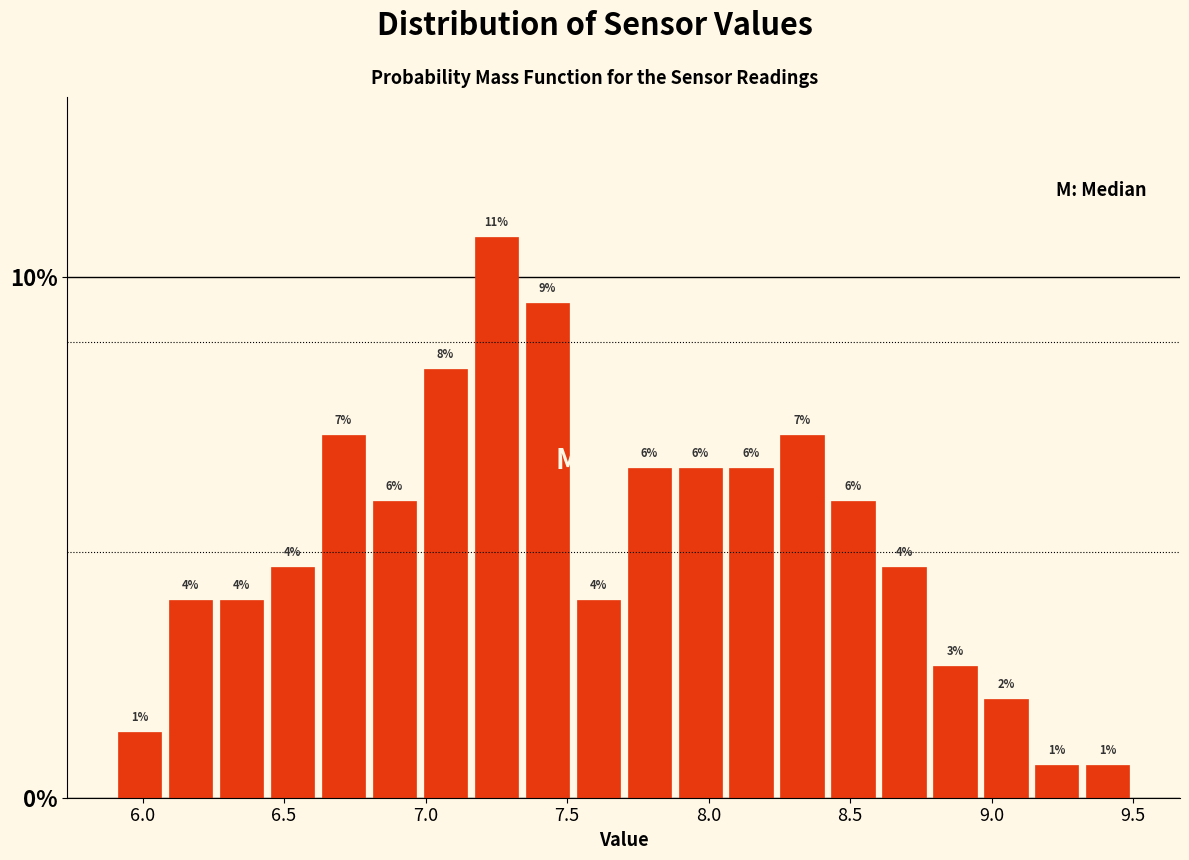

Around what value on the x-axis is the tallest bar? Give the approximate position of its centre, as read against the axis.

7.25